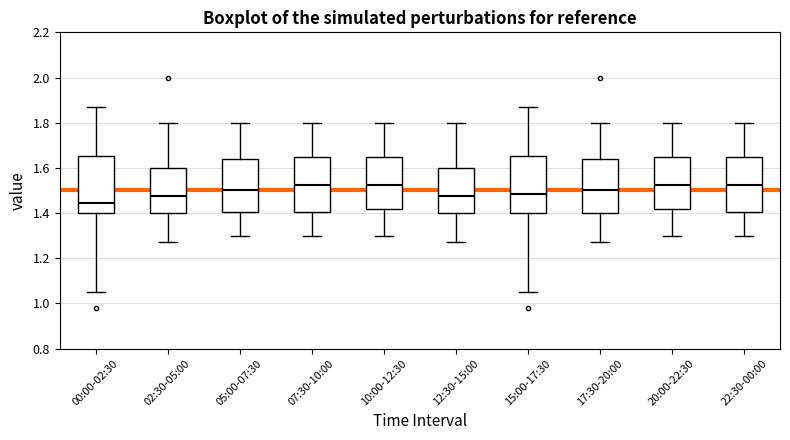

Which box's median line is the lowest?

00:00-02:30